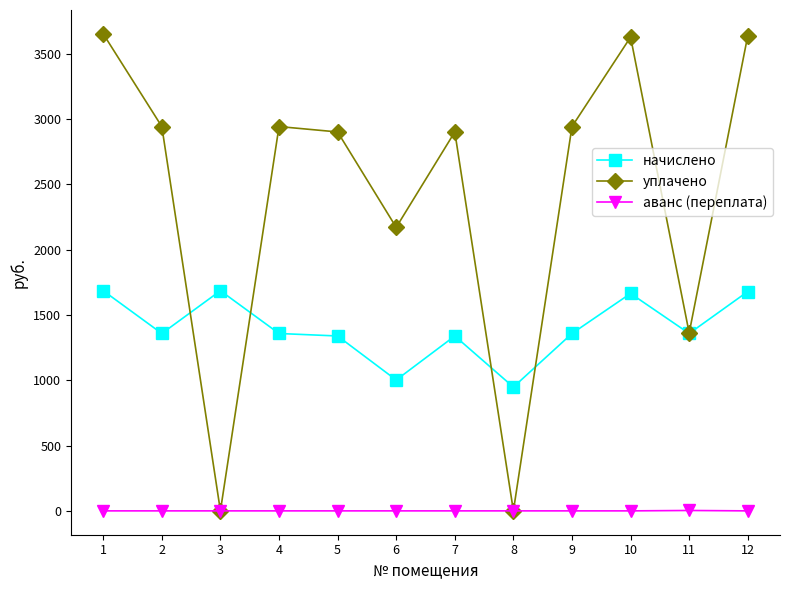

True or false: начислено and аванс (переплата) cross at least once.

False